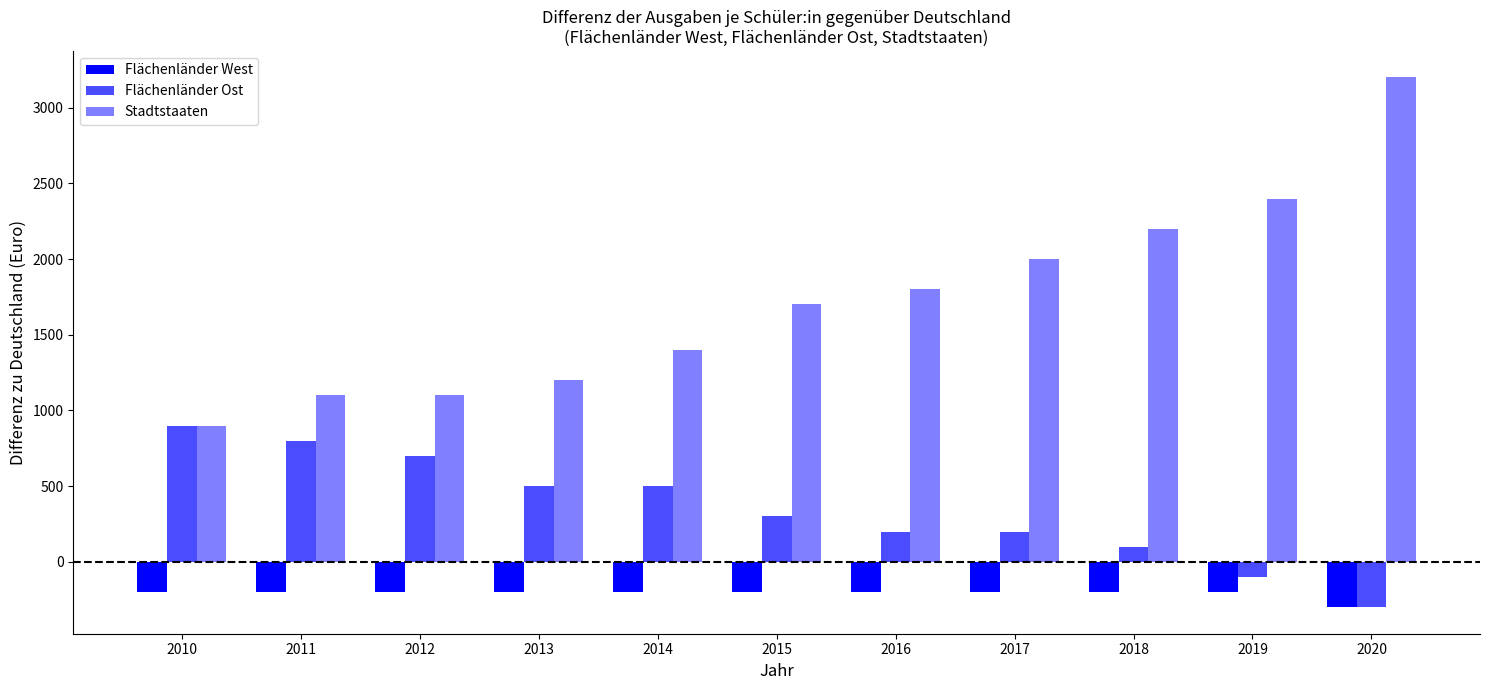

What is the difference between the Stadtstaaten values at 2016 and 2010?

900